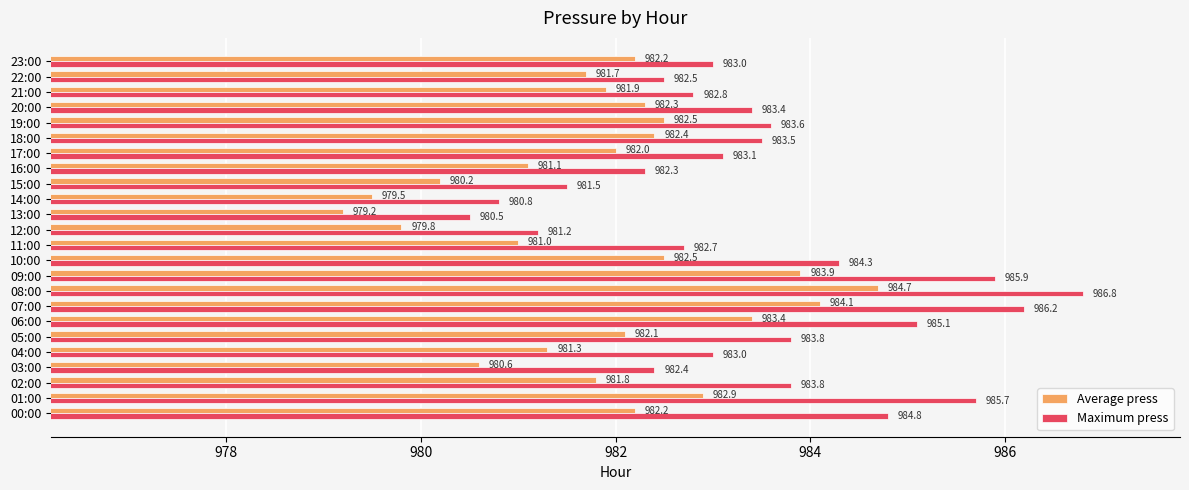

Which series has the widest spread of values?

Maximum press